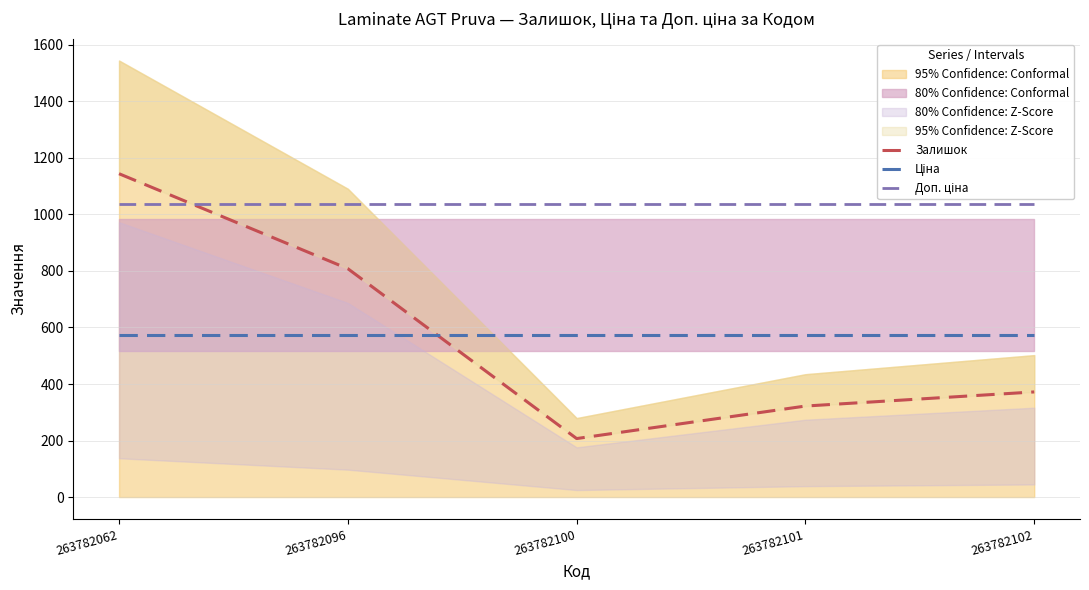

Count the number of data series in this chart.

3